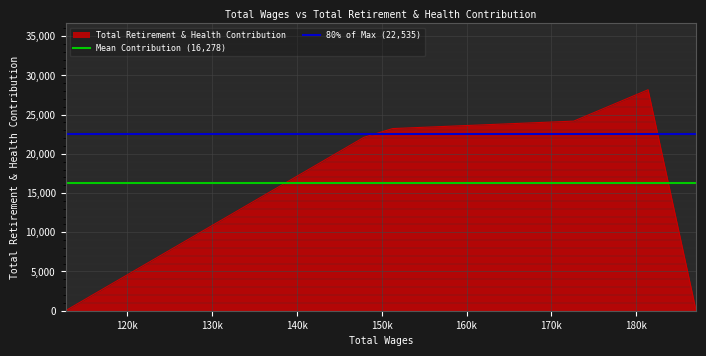

What is the highest value of the Total Retirement & Health Contribution series?

28169